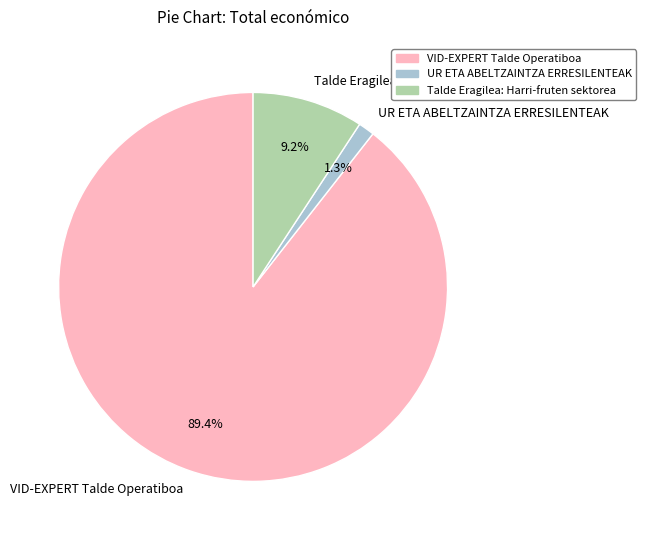

To the nearest percent, what is the difference between the UR ETA ABELTZAINTZA ERRESILENTEAK and Talde Eragilea: Harri-fruten sektorea slice percentages?

8%